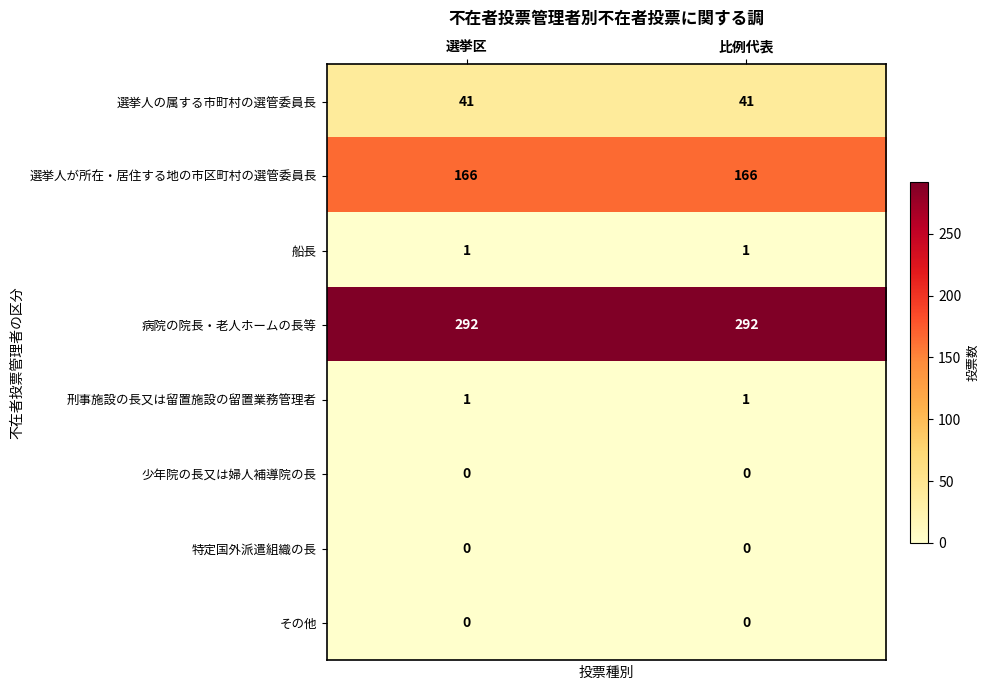

The value of 病院の院長・老人ホームの長等 at 選挙区 is 292. True or false?

True